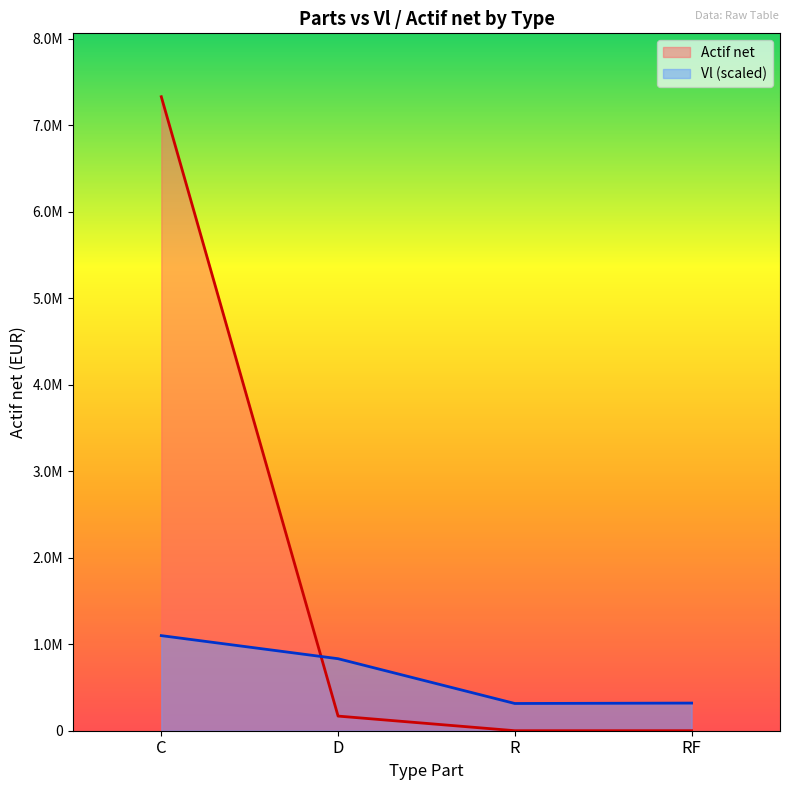

Which series ends up on top after the final intersection of Actif net and Vl?

Vl